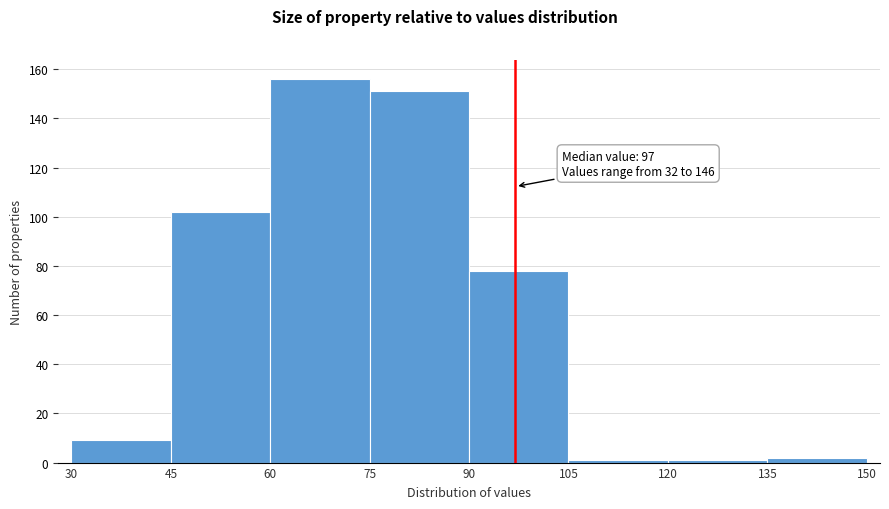

Which range on the x-axis has the tallest bar?

60 to 75